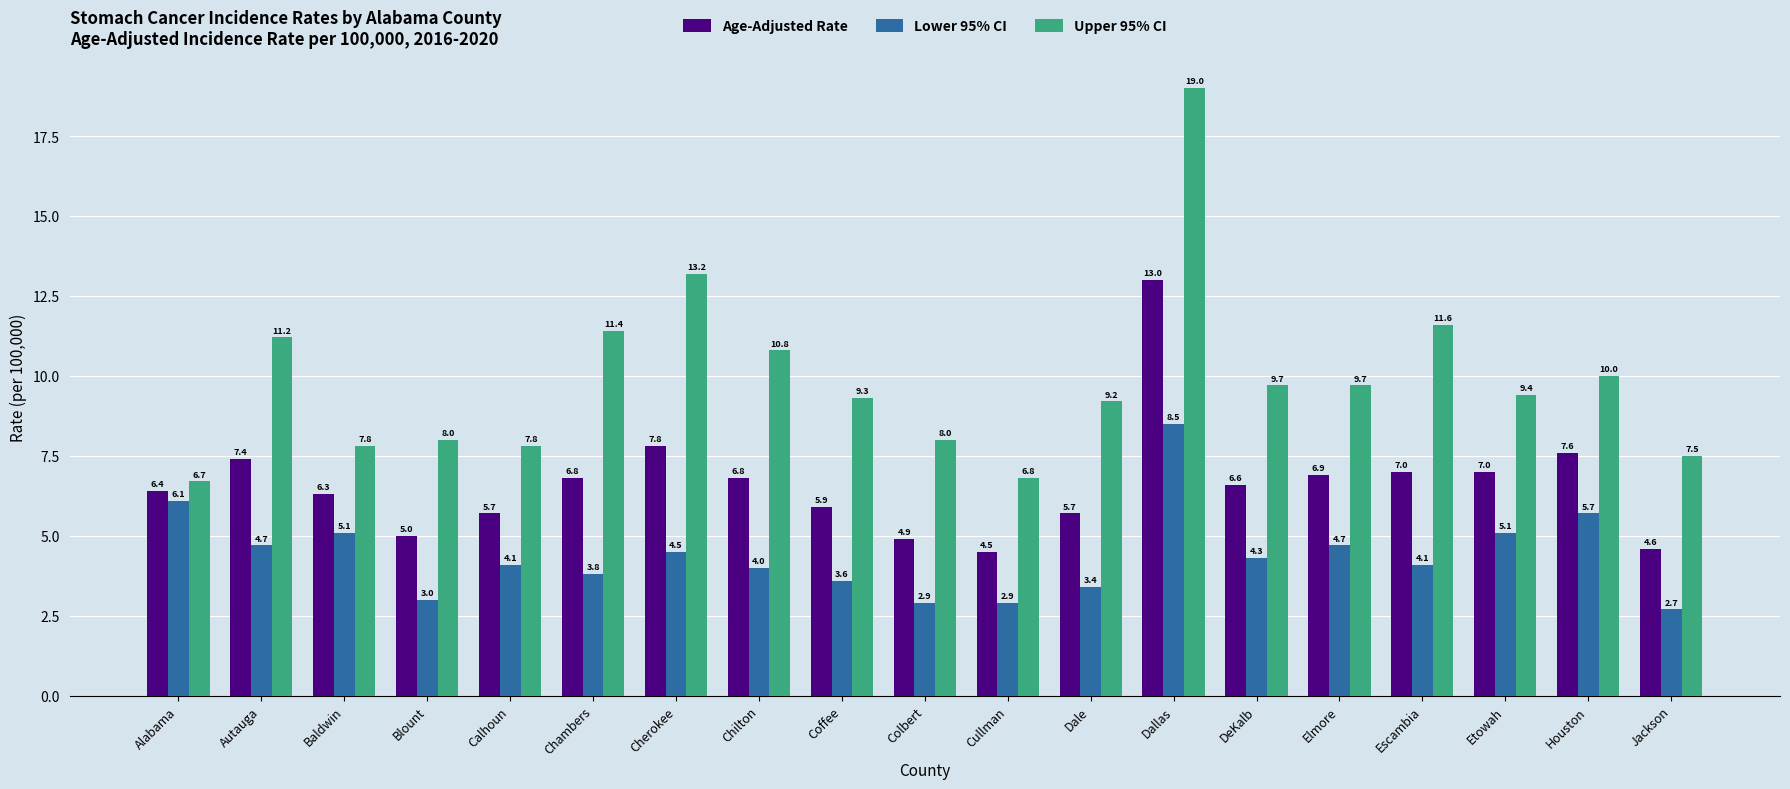

At Jackson, list the series in order from largest to smallest.

Upper 95% CI, Age-Adjusted Rate, Lower 95% CI